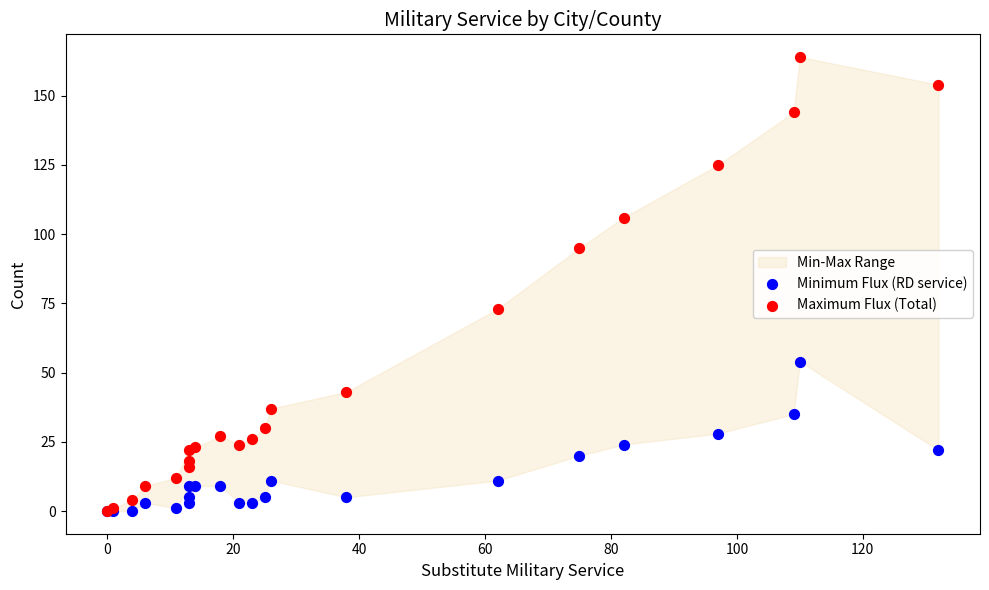

Across all series, what Y value is closest to 82?

73